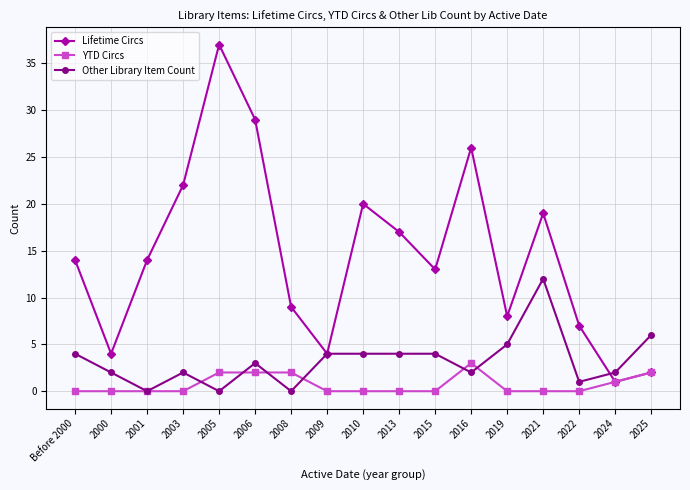

Is the value of Lifetime Circs at 2022 greater than the value of YTD Circs at 2013?

Yes